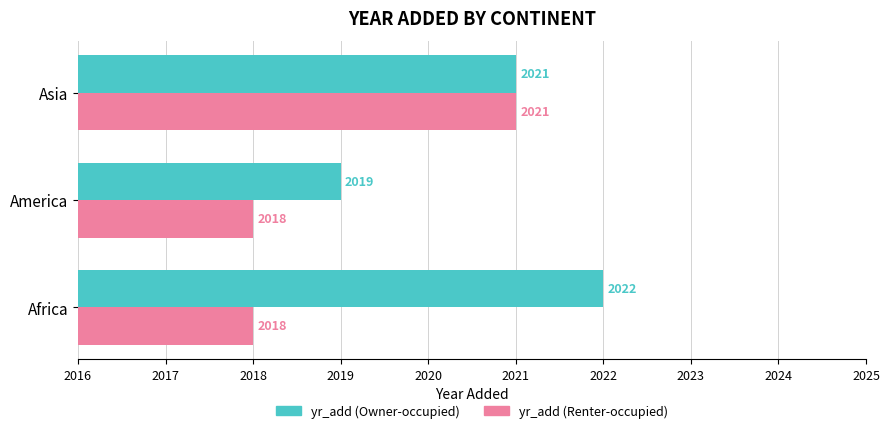

Is it true that yr_add (Renter-occupied) equals 1295 at America?

False